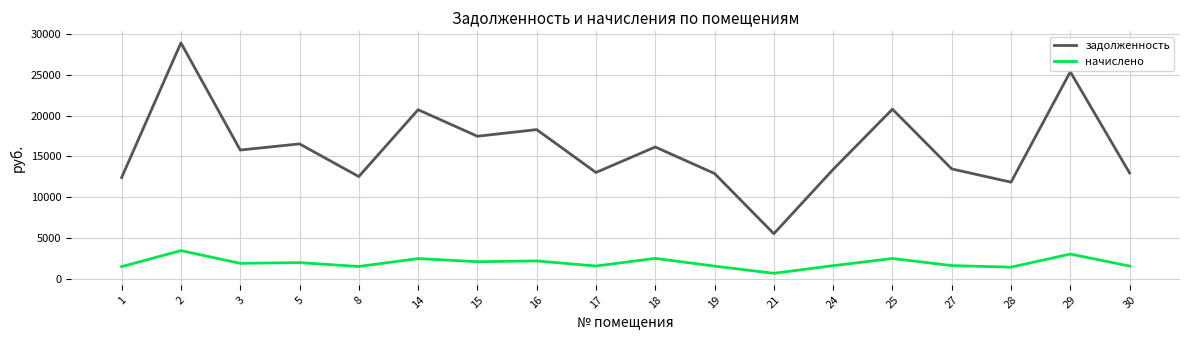

How many series are shown in this chart?

2